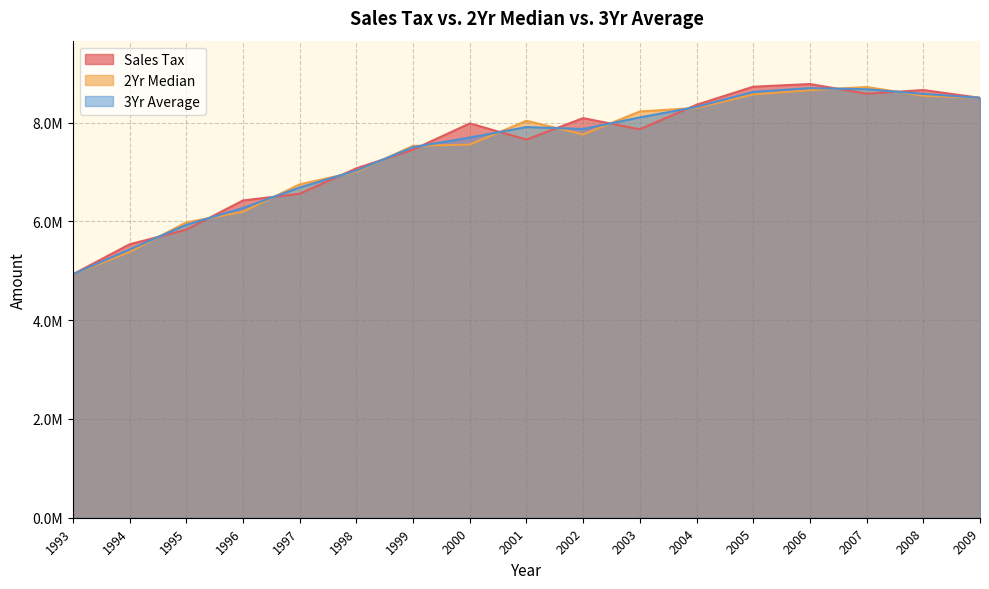

Is it true that Sales Tax equals 3971040.4 at 1998?

False